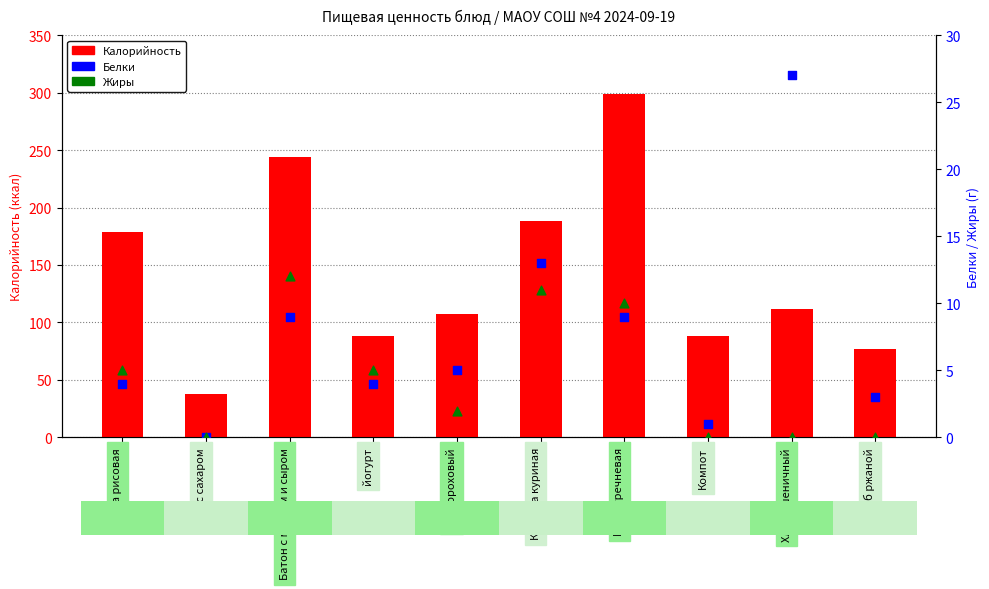

Which series reaches the minimum Y coordinate?

Белки